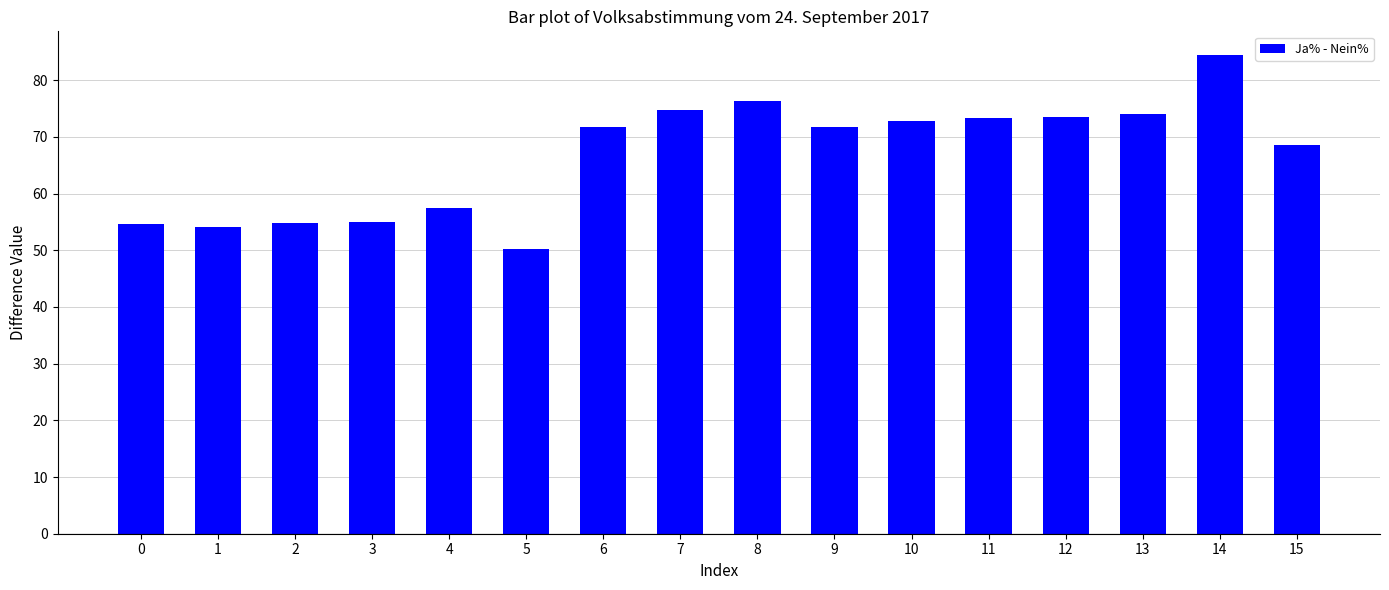

The value at 13 is 29.9. True or false?

False